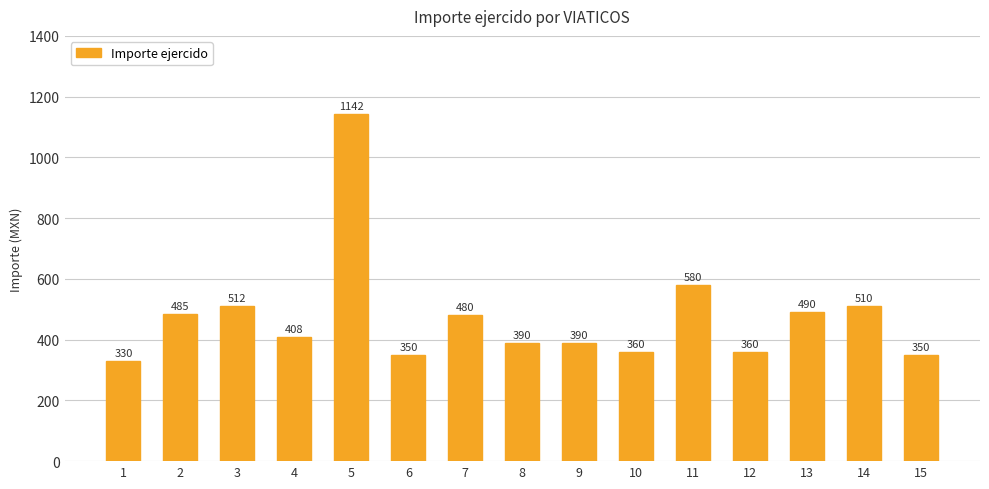

Does the chart contain any negative values?

No